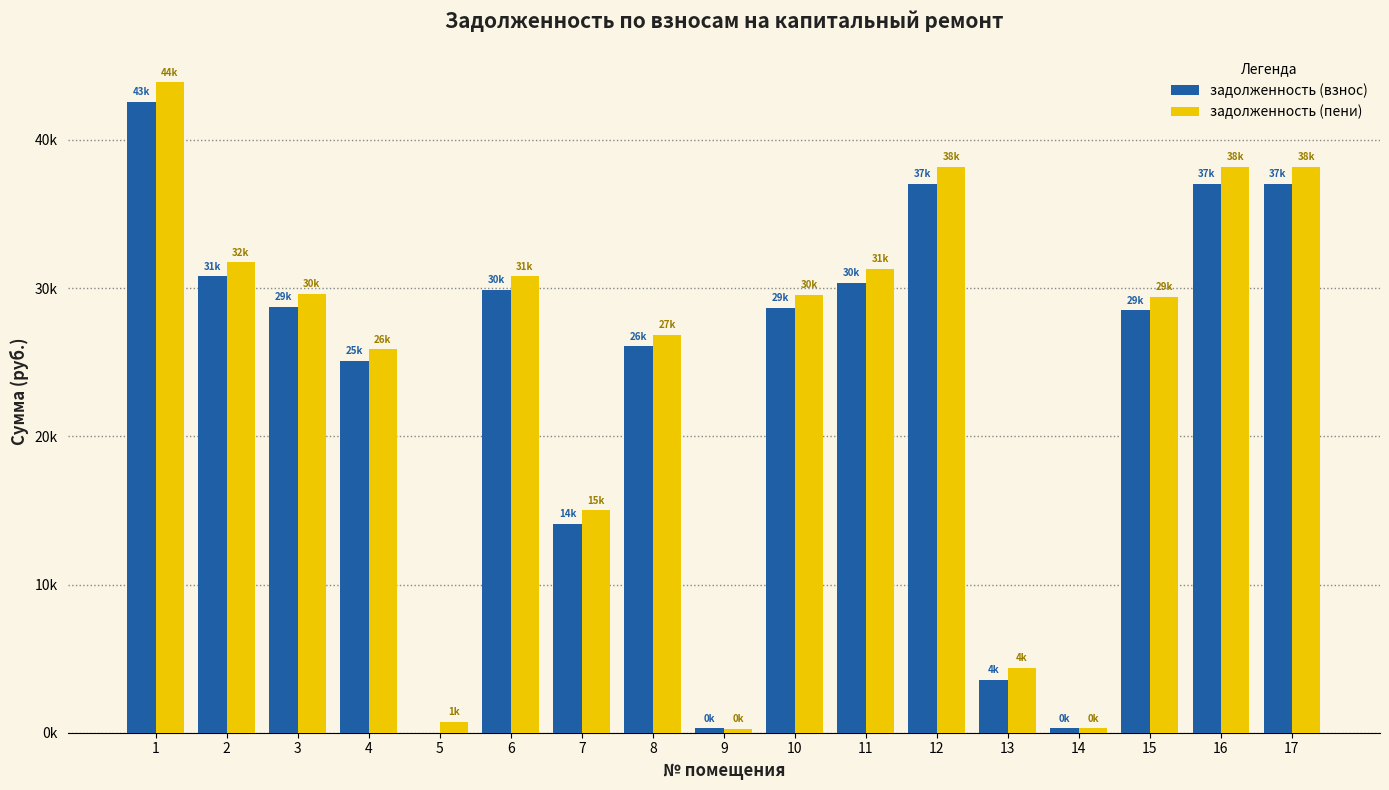

Reading left to right, list all the values displayed in this chart.

задолженность (взнос): 42589.9	30803.4	28737.6	25092.2	0.0	29892.0	14106.6	26064.5	311.5	28676.9	30378.0	37061.2	3585.4	293.3	28527.3	37061.2	37061.2
задолженность (пени): 43893.8	31746.4	29617.4	25860.4	746.6	30807.1	15001.3	26862.4	262.3	29554.8	31308.0	38195.8	4374.0	293.3	29423.9	38195.8	38195.8